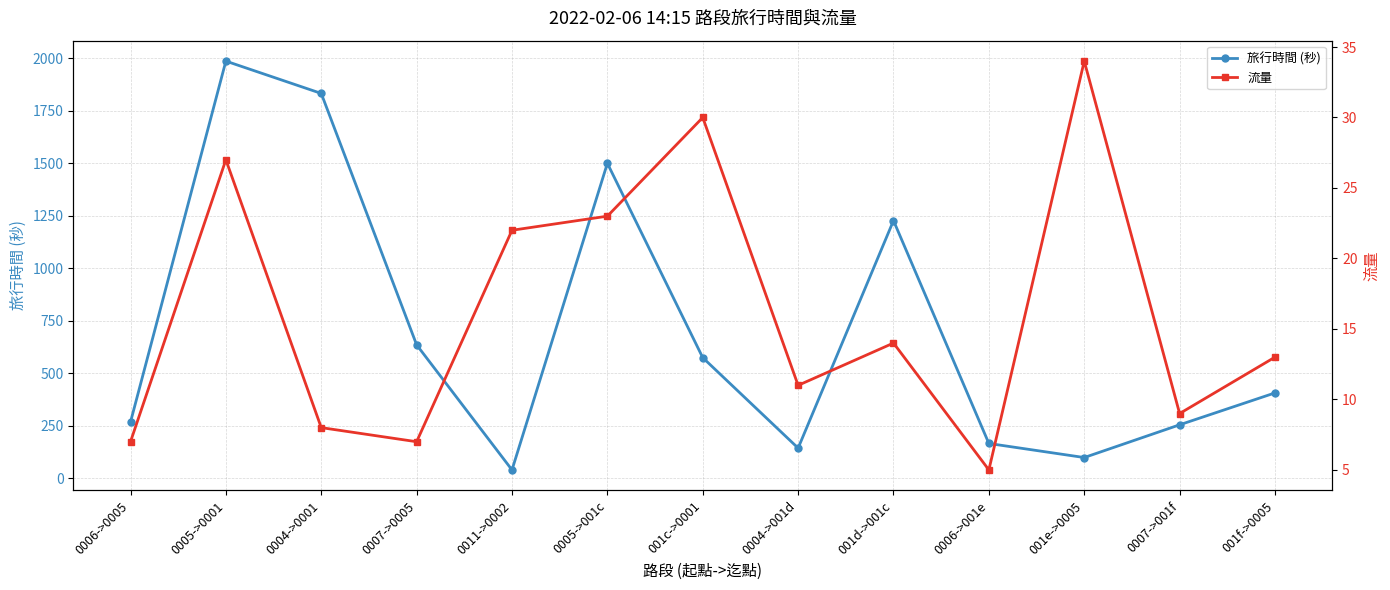

What is the value of the 流量 point at the 4th from the left?

7